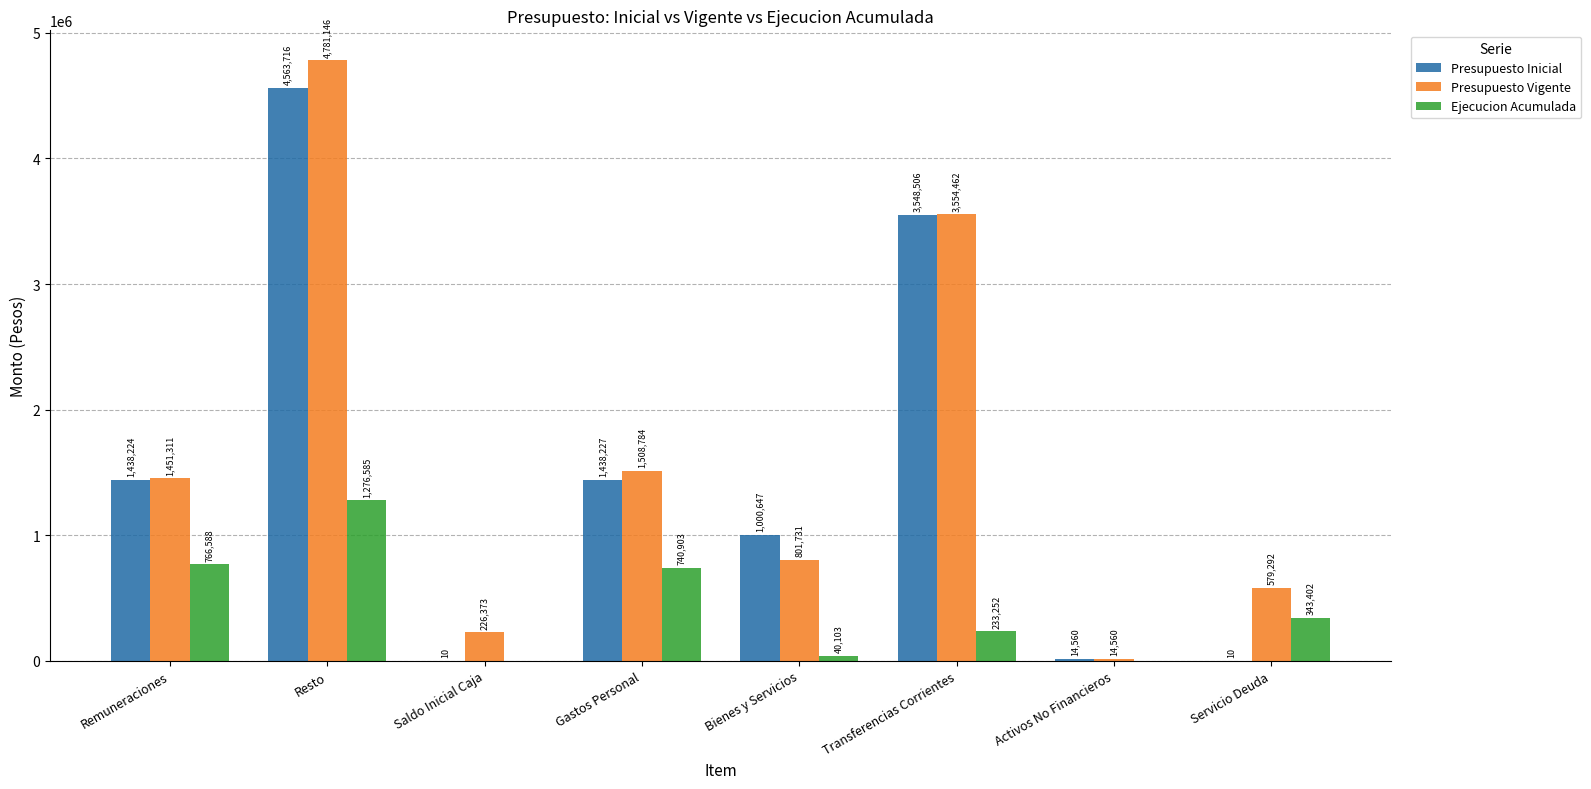

Reading left to right, list all the values displayed in this chart.

Presupuesto Inicial: 1438224	4563716	10	1438227	1000647	3548506	14560	10
Presupuesto Vigente: 1451311	4781146	226373	1508784	801731	3554462	14560	579292
Ejecucion Acumulada: 766588	1276585	0	740903	40103	233252	0	343402